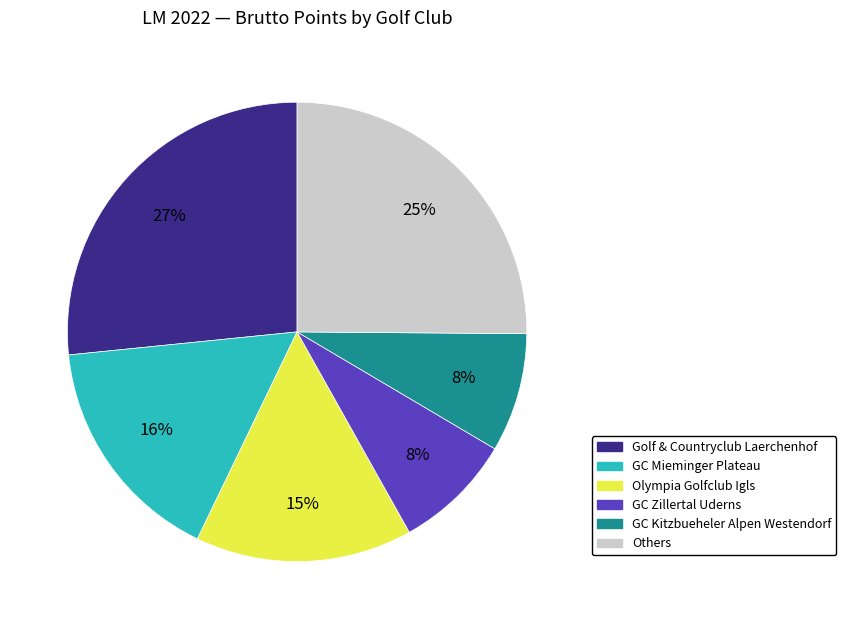

Is there a majority slice in this chart?

No